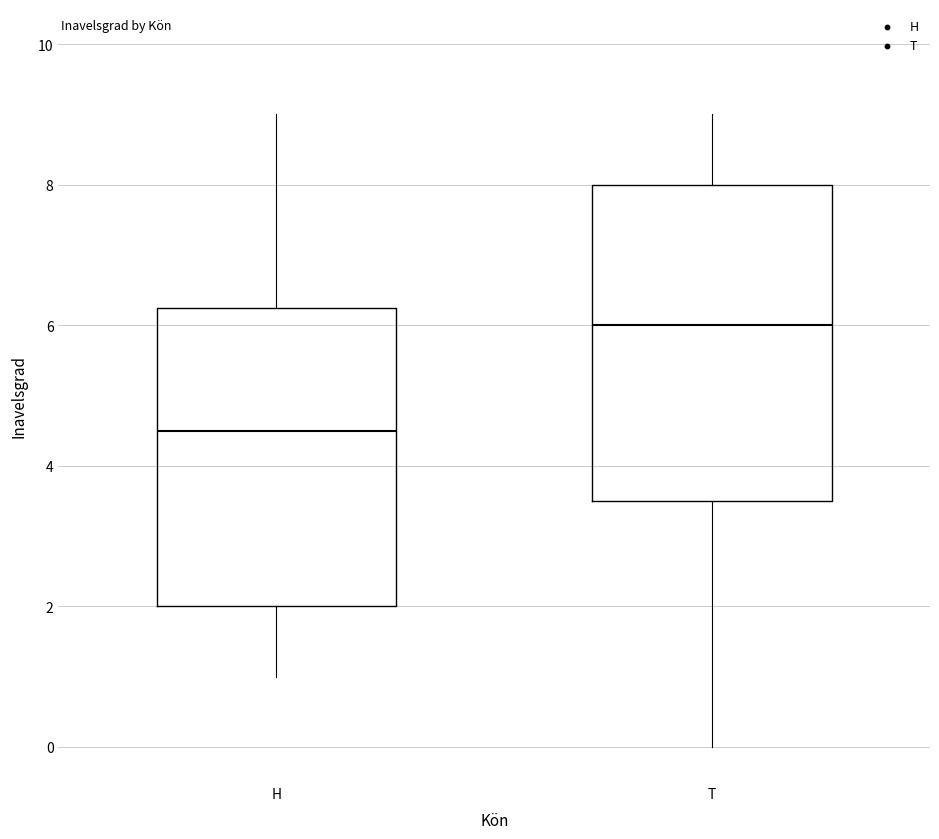

Which box's median line is the lowest?

H